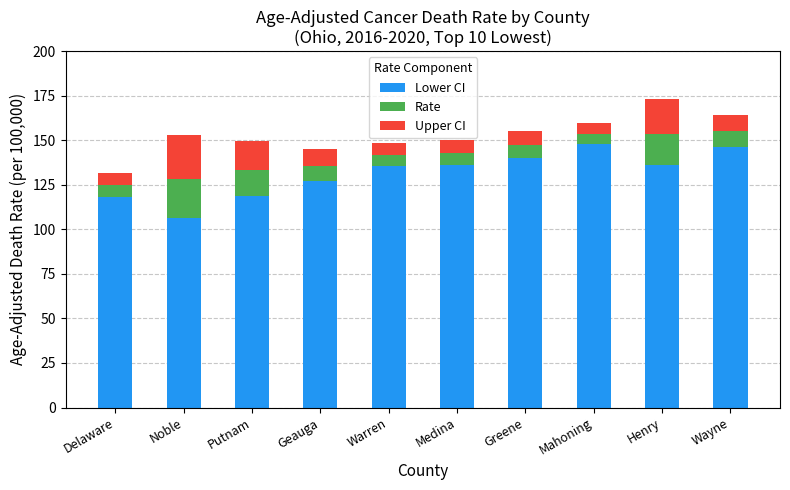

Read the Lower CI value at Mahoning.

147.7